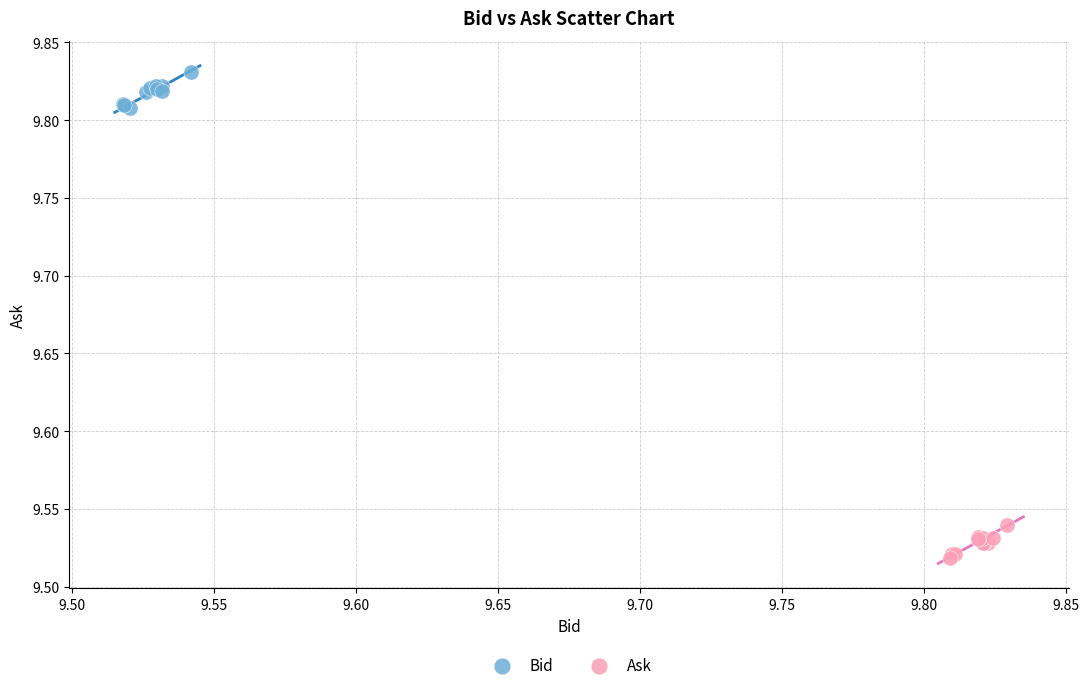

Which series reaches the maximum Y coordinate?

Bid